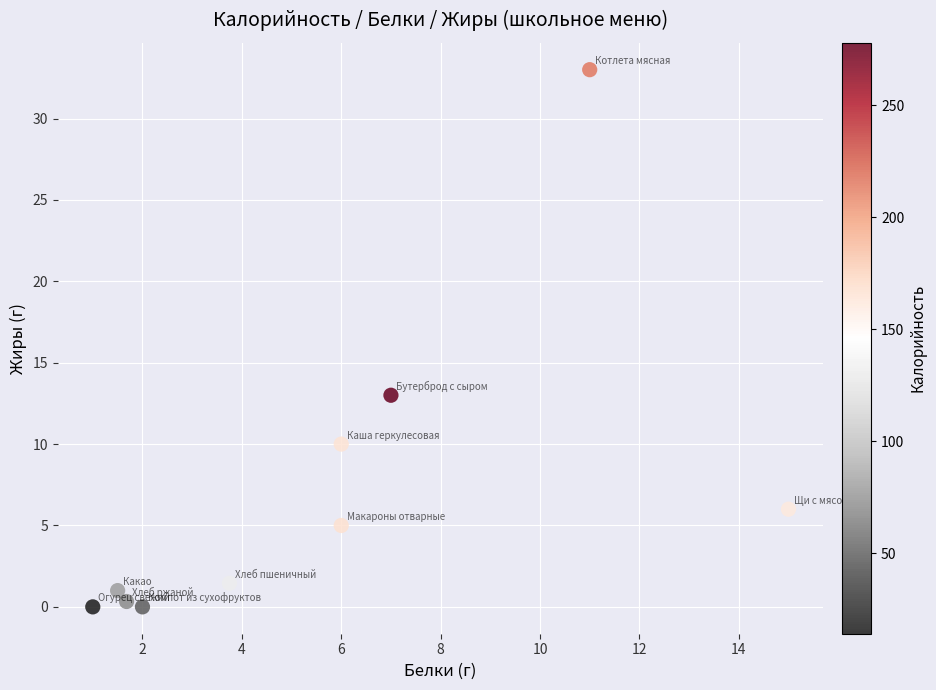

What is the average X value?

5.5